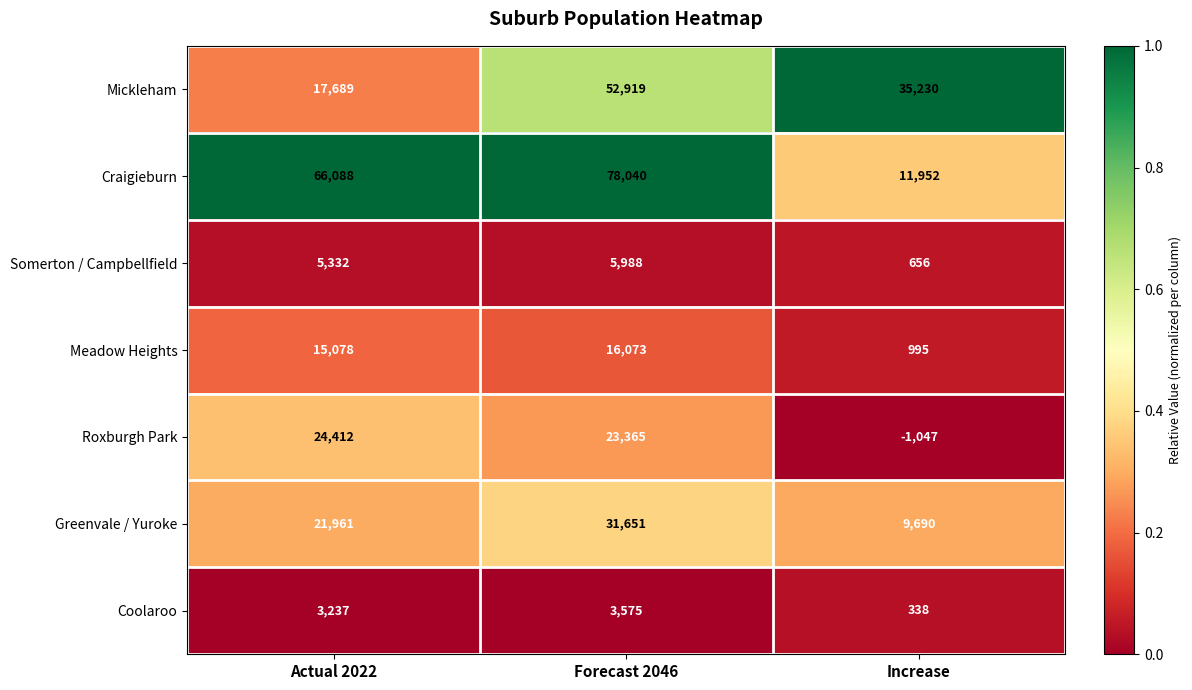

What is the spread (max minus min) of values at Increase?

36277